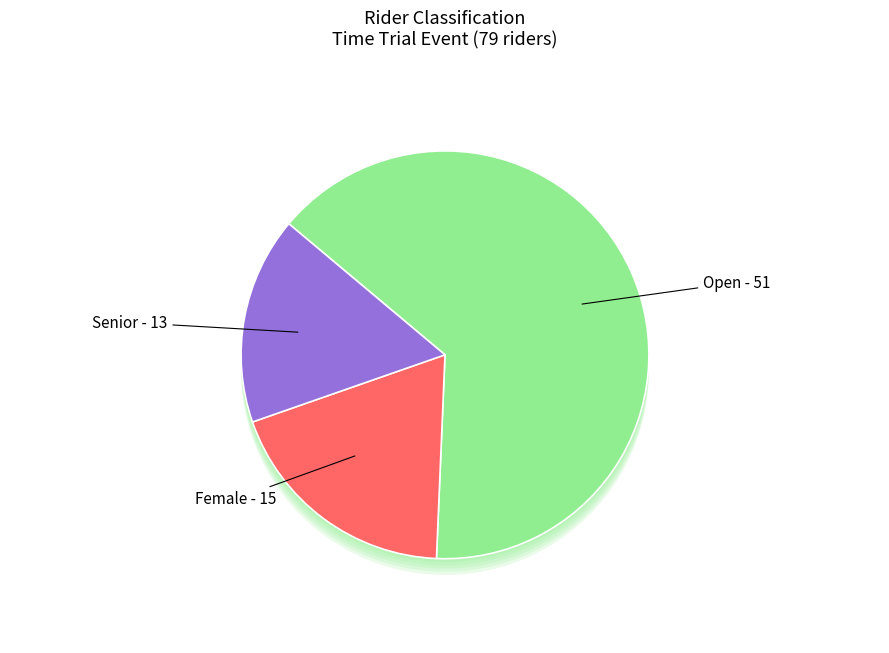

How many segments does this pie chart have?

3